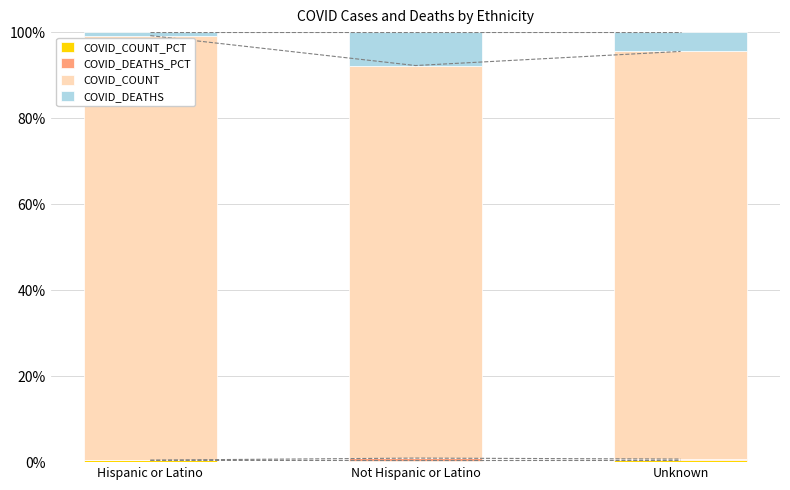

How many COVID_DEATHS_PCT values are between 0 and 1?

3